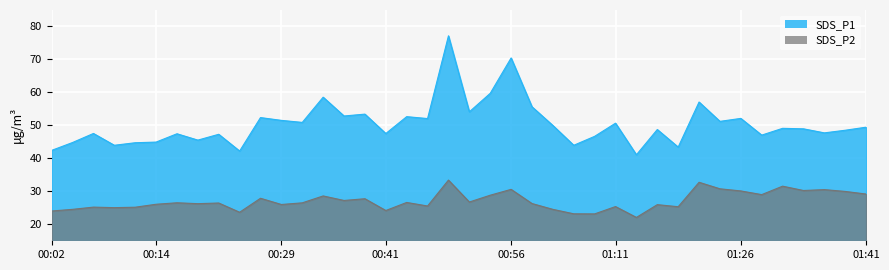

What position from the left is 00:09?

4